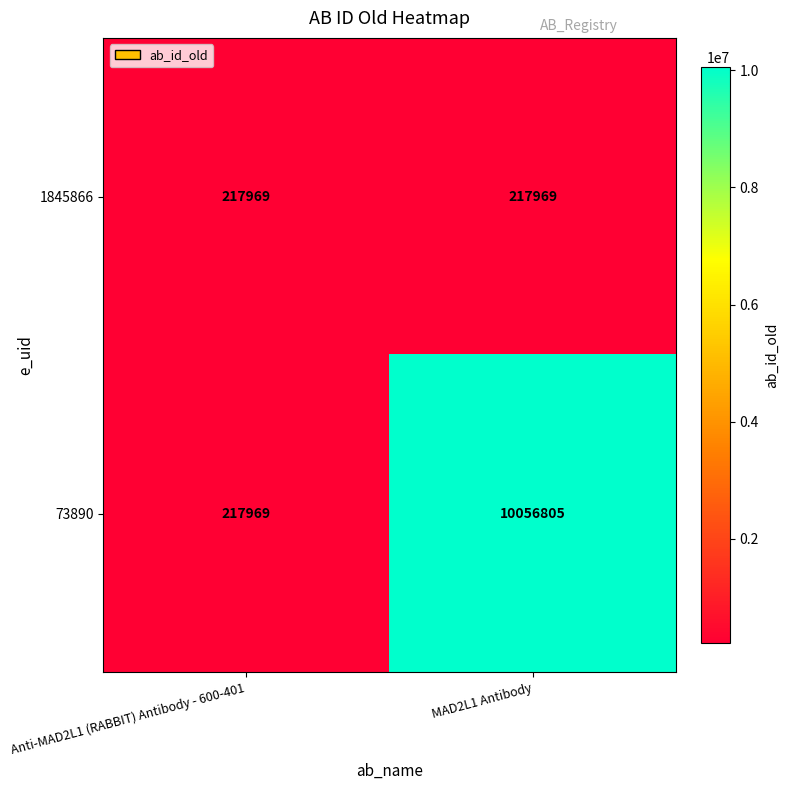

Which series has the widest spread of values?

73890